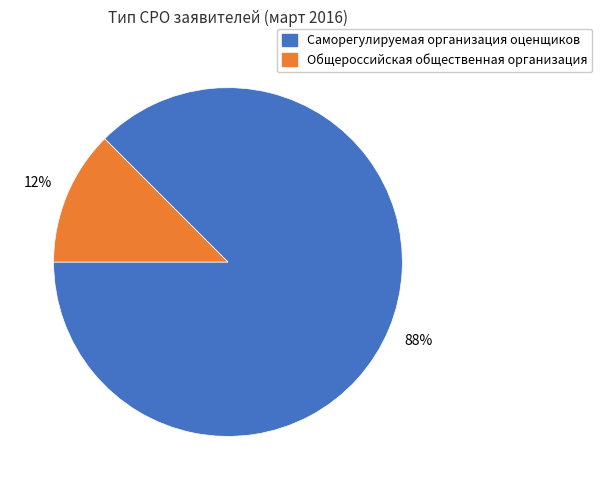

How many slices are in this pie chart?

2